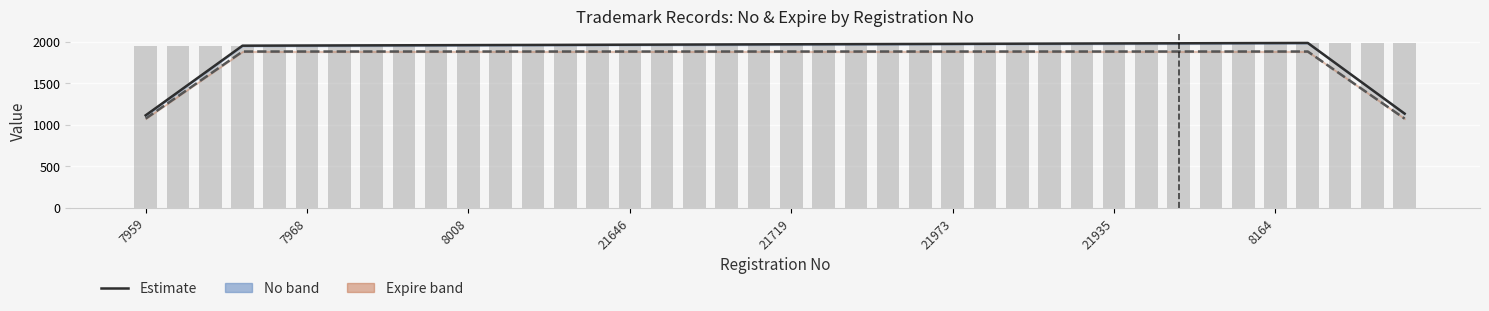

At 21935, list the series in order from smallest to largest.

Expire/20 (smoothed), No (smoothed)